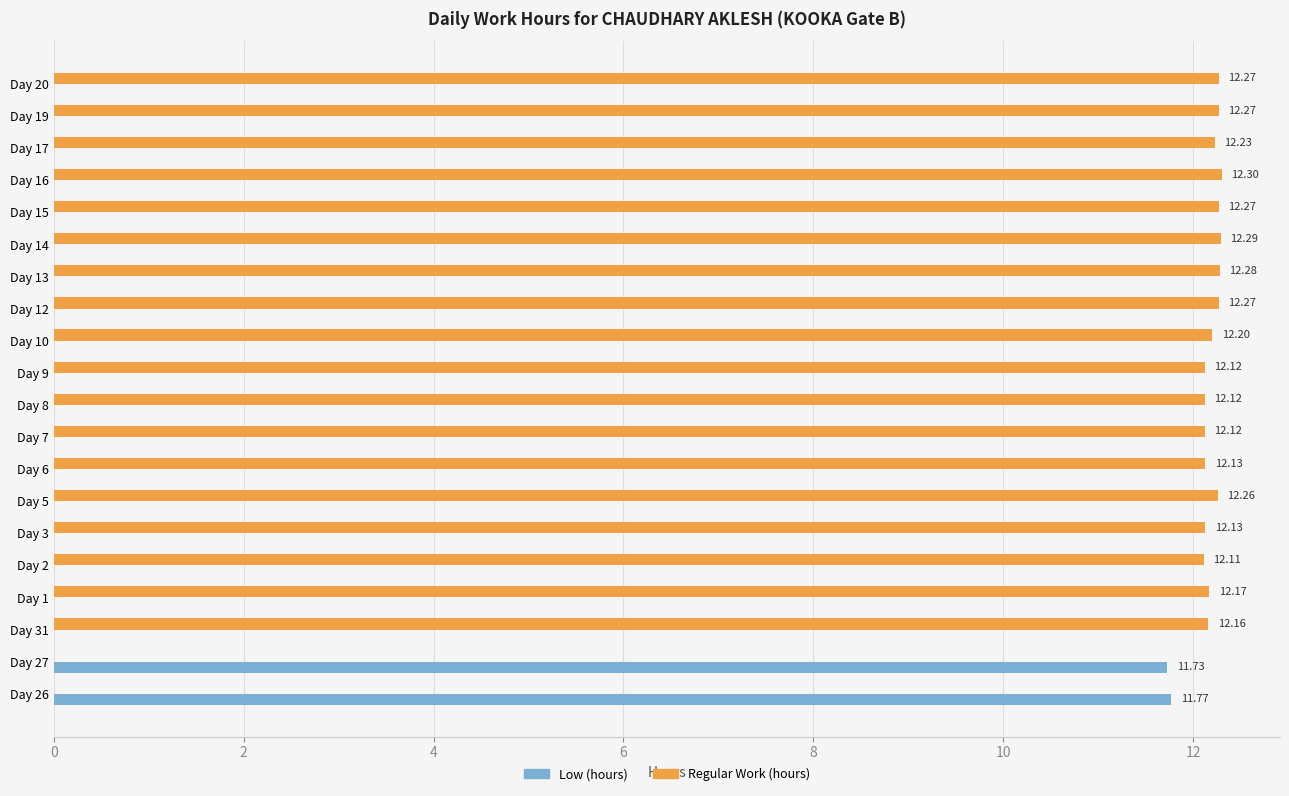

What is the total value across all series at Day 20?

12.3